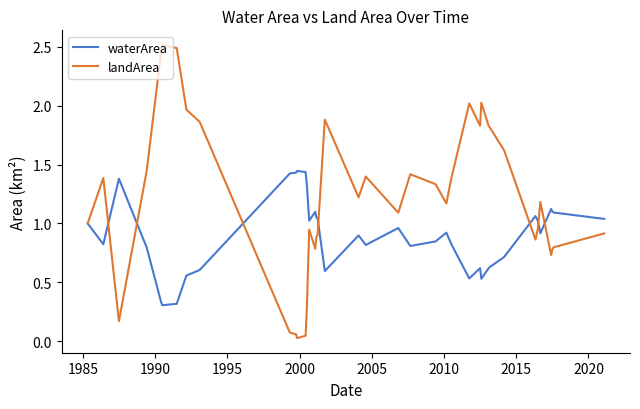

Which series has the largest total across all categories?

landArea